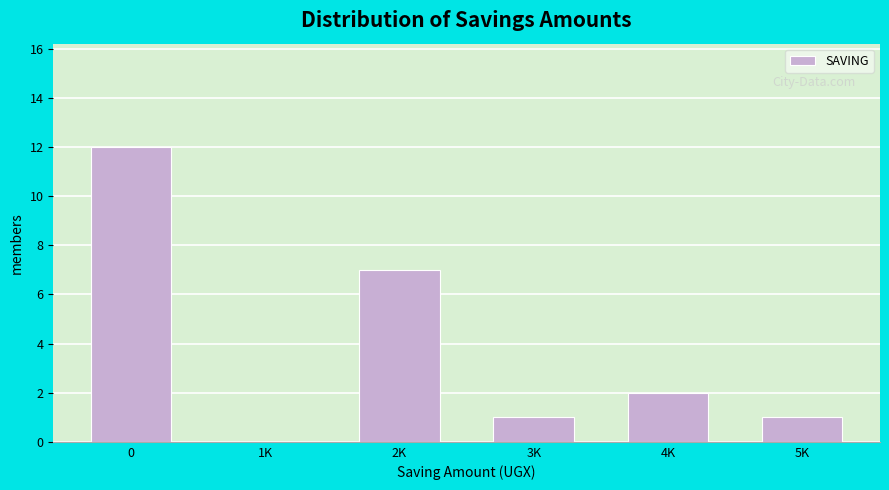

Reading left to right, list all the values displayed in this chart.

0=12	1K=0	2K=7	3K=1	4K=2	5K=1